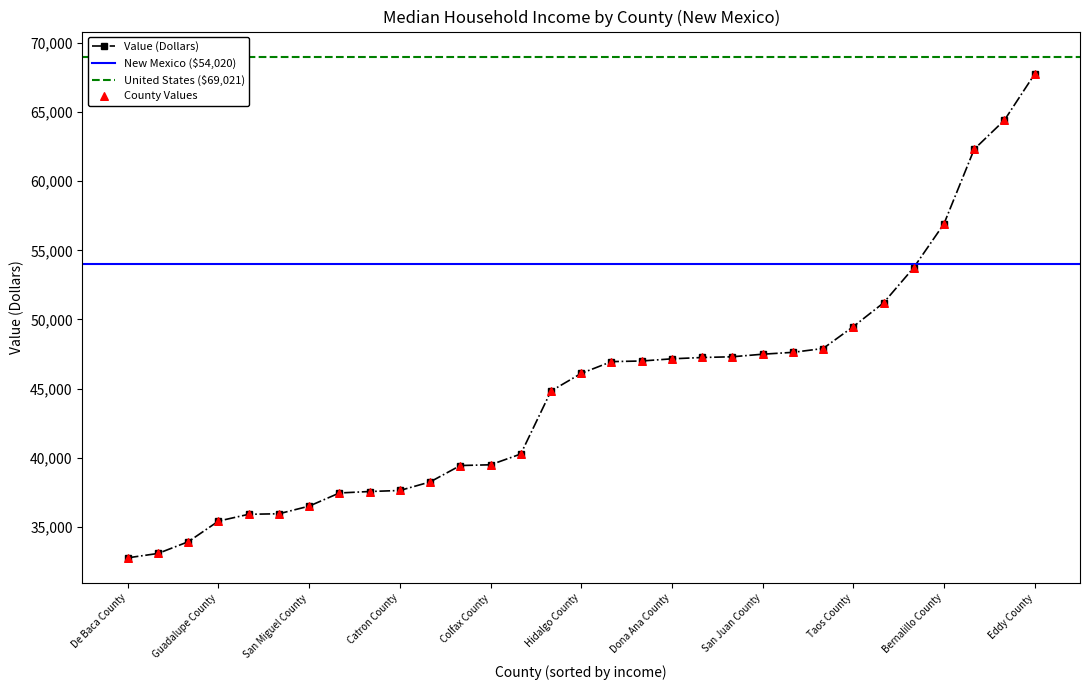

Which has a higher value, Grant County or Otero County?

Otero County